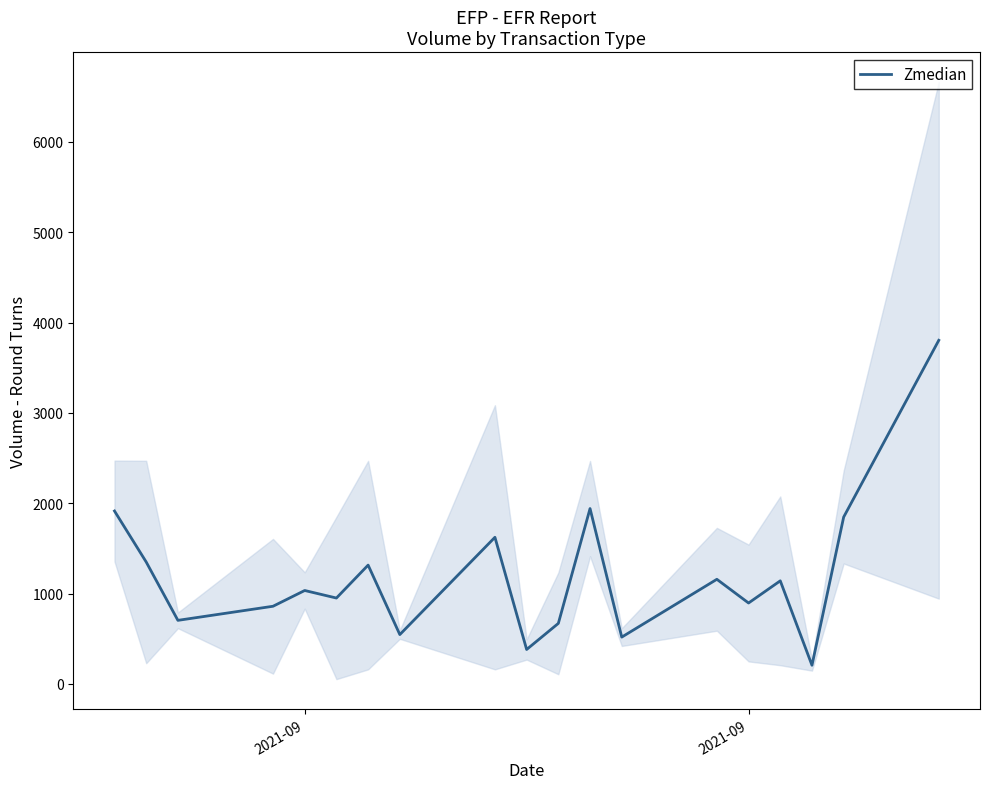

What is the average value?

1204.0